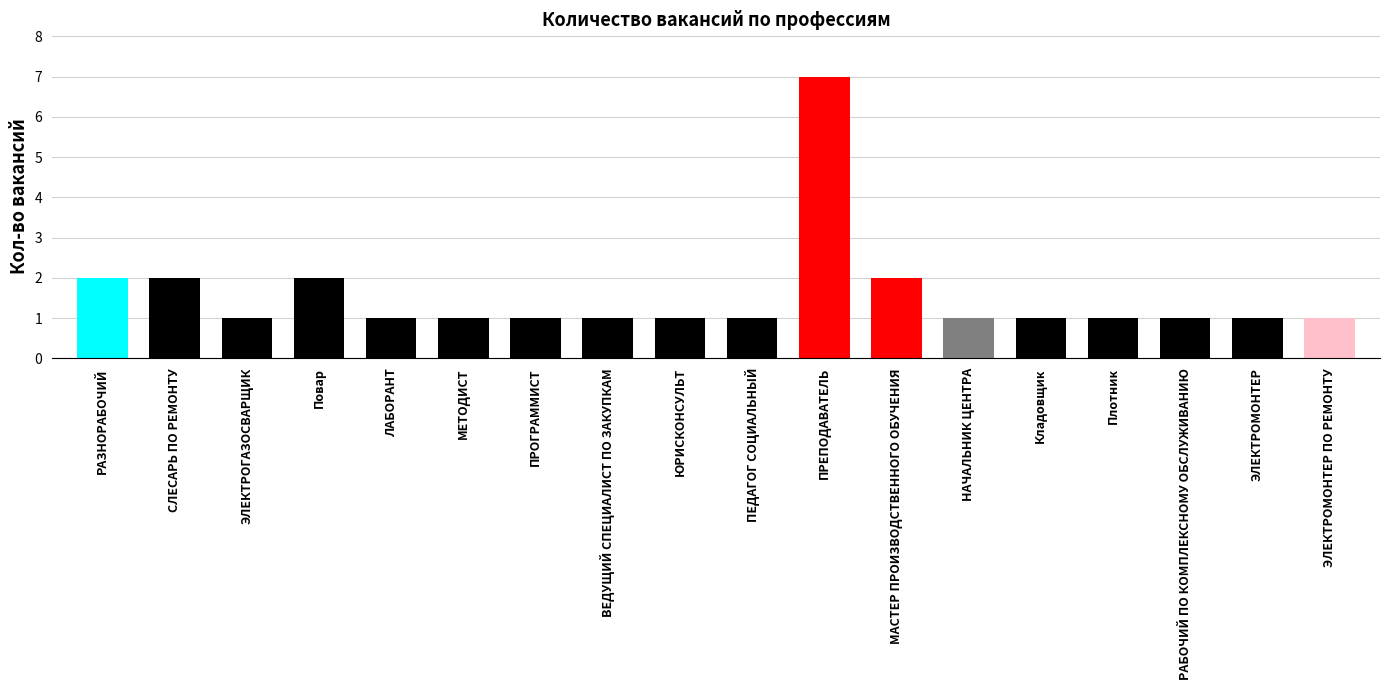

Reading left to right, extract all data points from this chart.

2	2	1	2	1	1	1	1	1	1	7	2	1	1	1	1	1	1